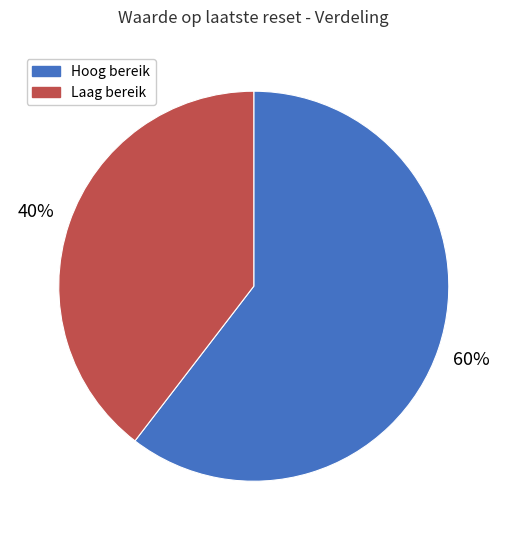

To the nearest percent, what is the average slice percentage?

50%